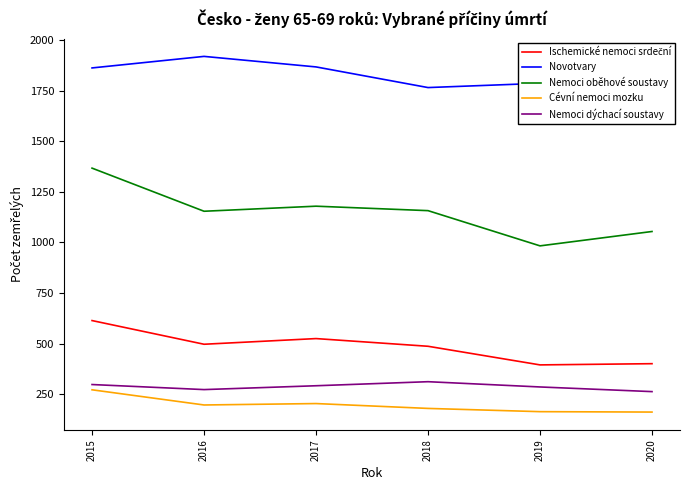

True or false: Nemoci oběhové soustavy and Cévní nemoci mozku intersect in this chart.

False